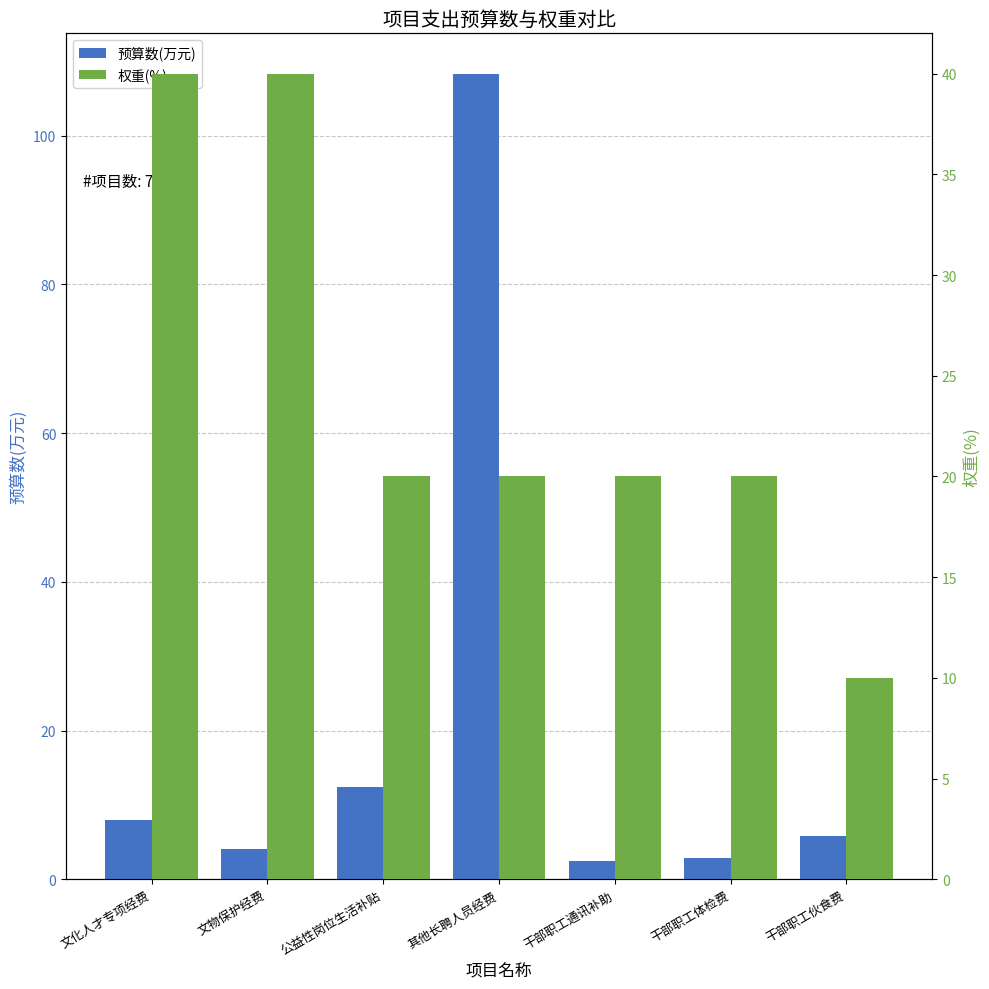

Where does the 预算数(万元) series first go above 5?

文化人才专项经费